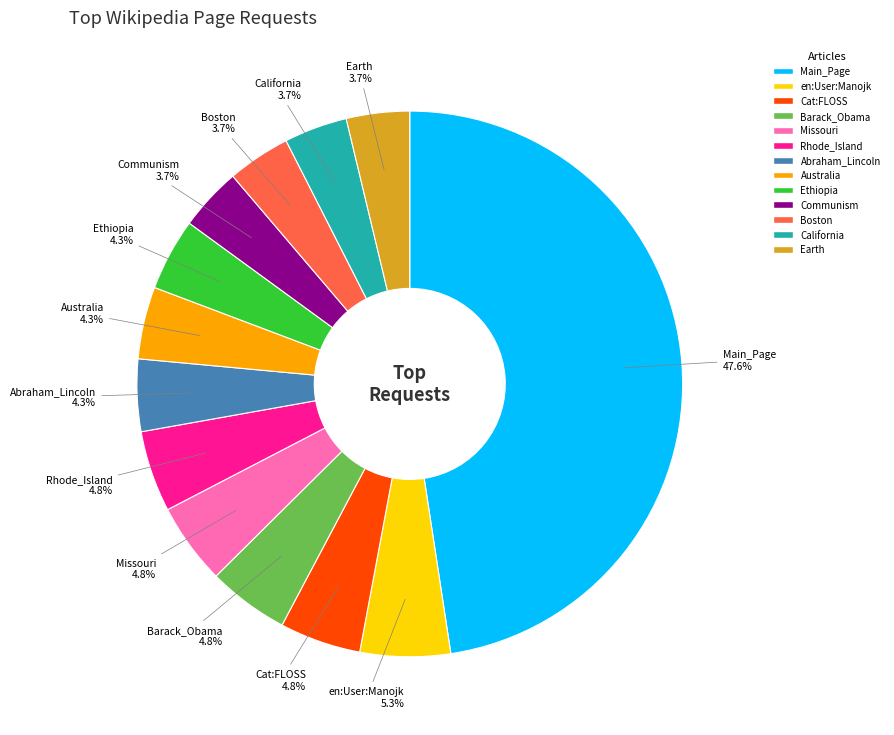

Which slice is the largest?

Main_Page